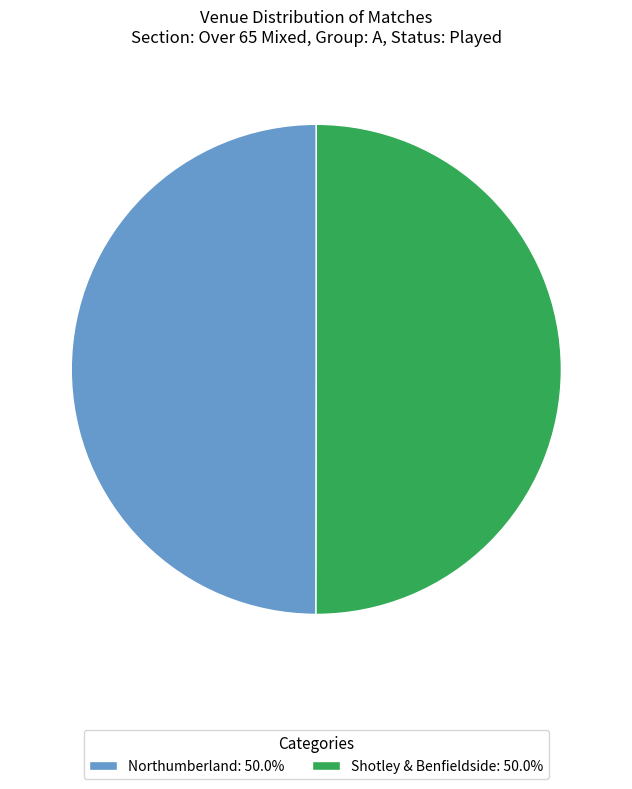

Is the sum of Northumberland: 50.0% and Shotley & Benfieldside: 50.0% greater than half?

Yes